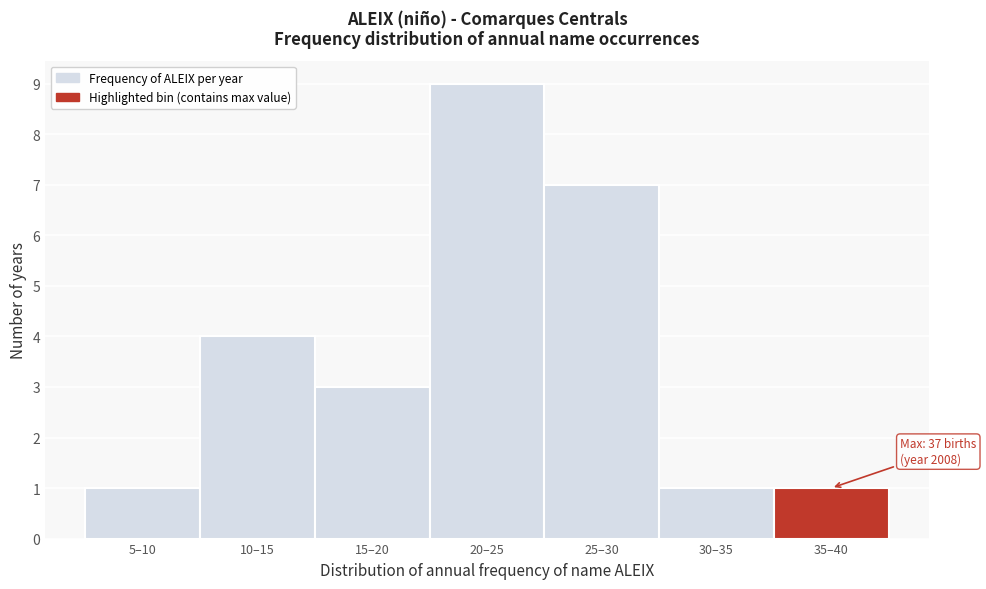

Reading left to right, extract all data points from this chart.

1	4	3	9	7	1	1